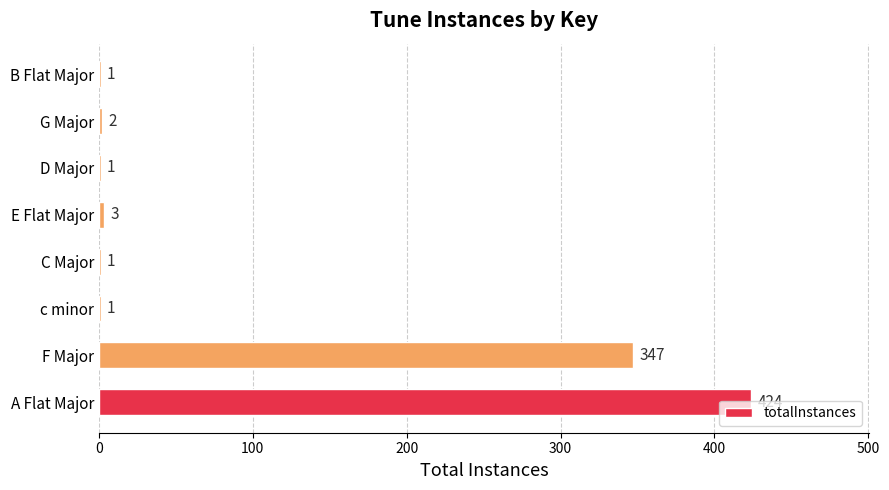

What is the sum of all values?

780